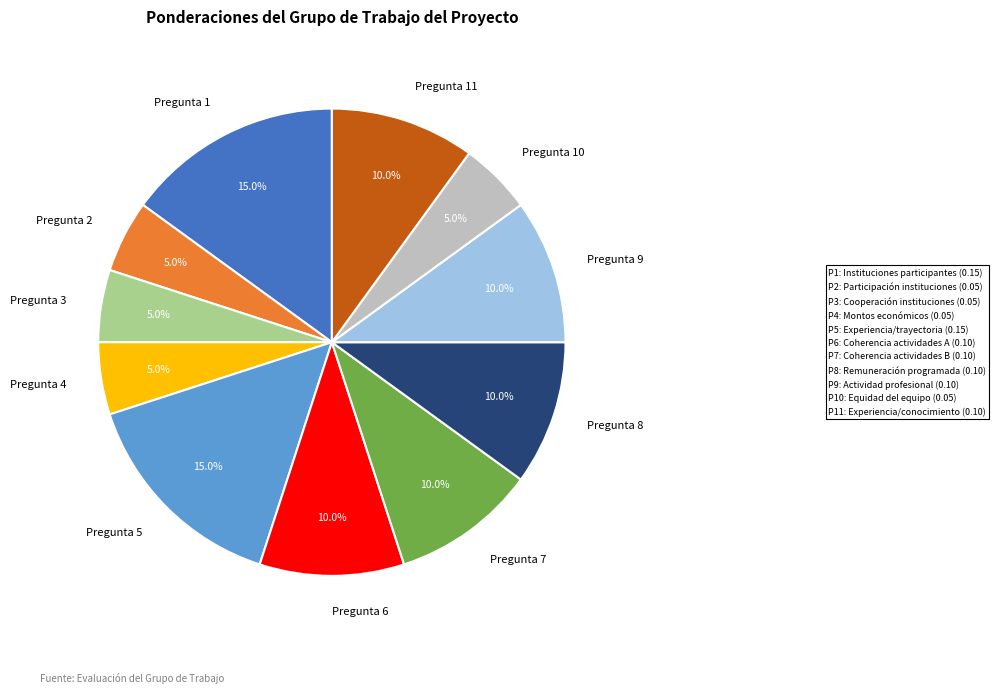

Is there a majority slice in this chart?

No